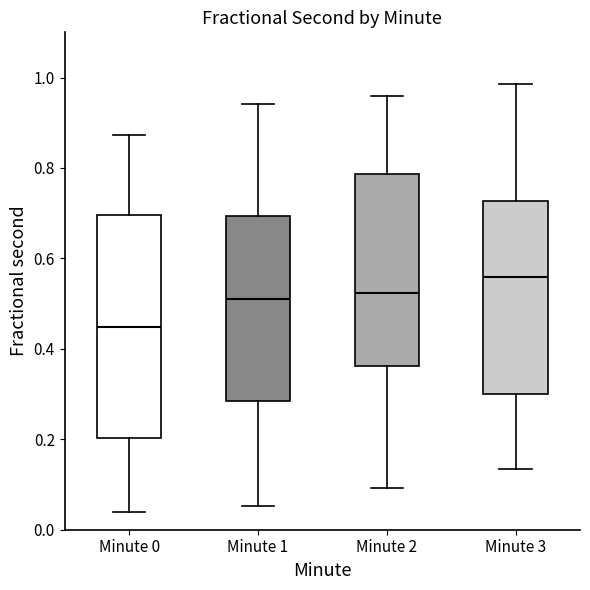

Which box's median line is the highest?

Minute 3